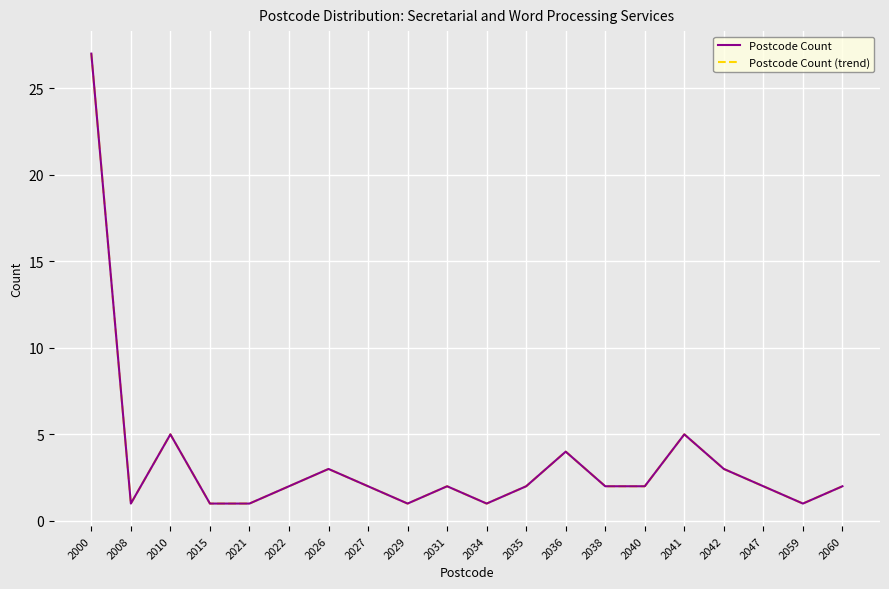

Does the chart display data point markers on the line(s)?

No